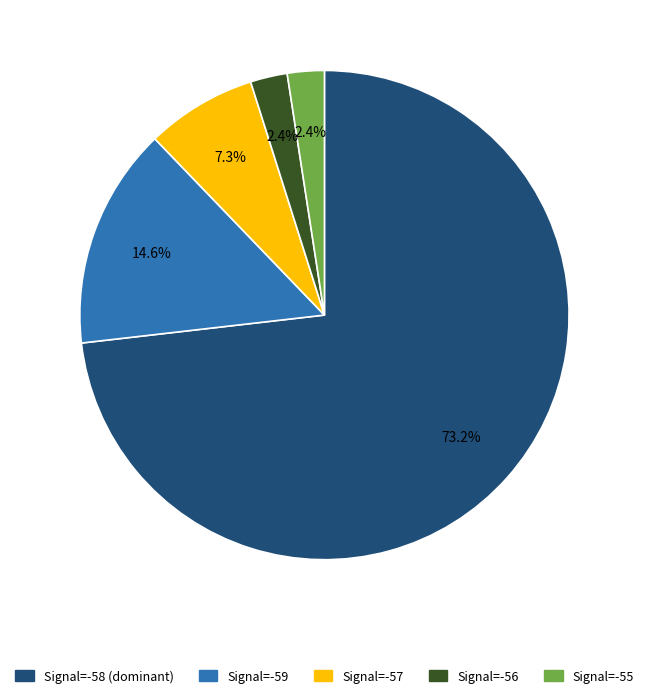

Does any single category account for the majority?

Yes